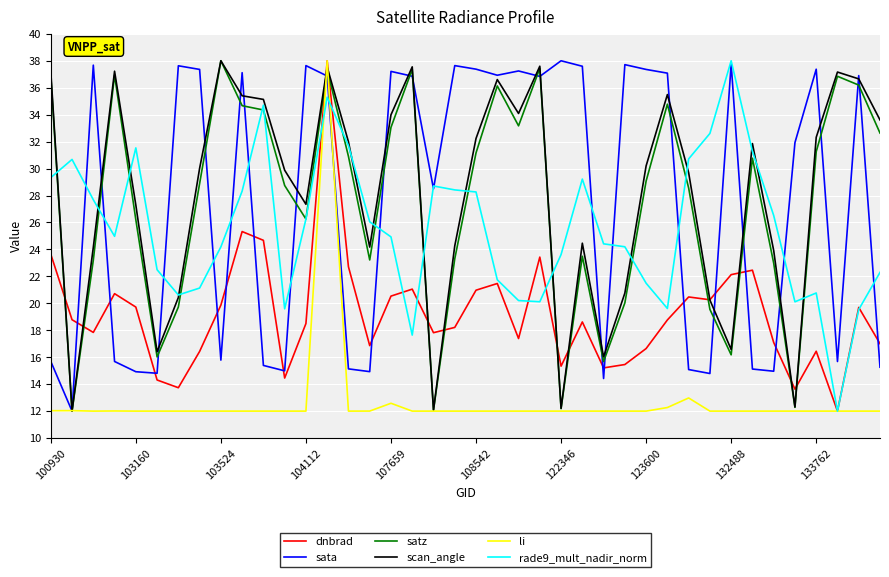

True or false: dnbrad and sata cross at least once.

True